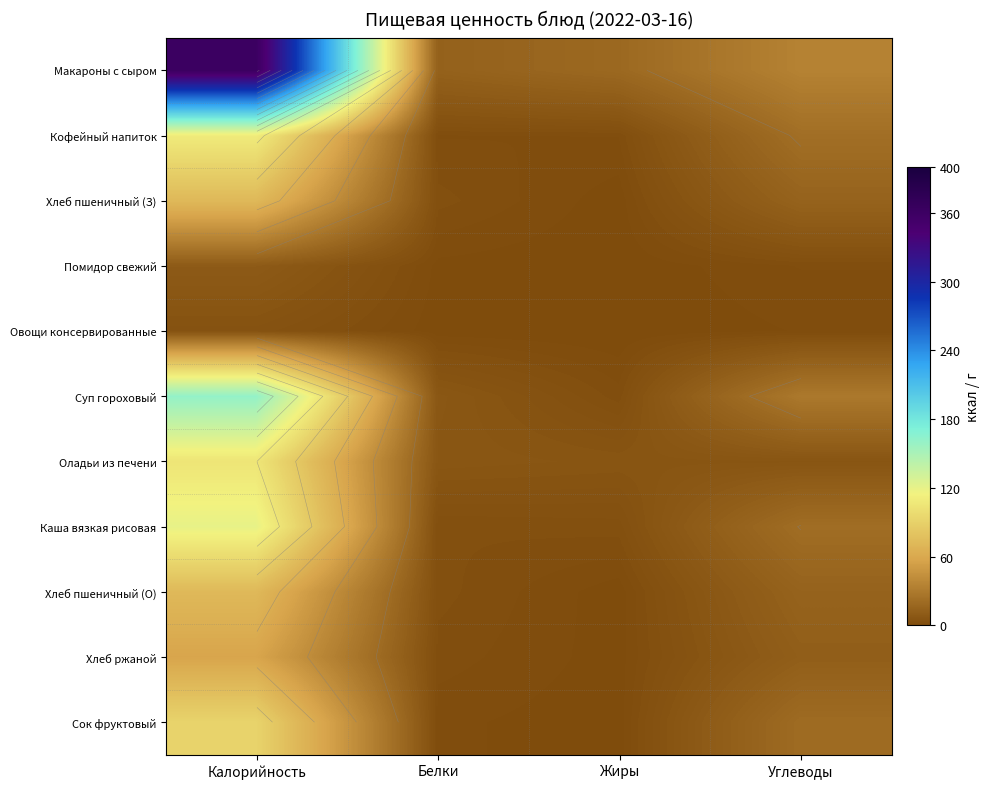

At which category is the sum across all series the highest?

Калорийность